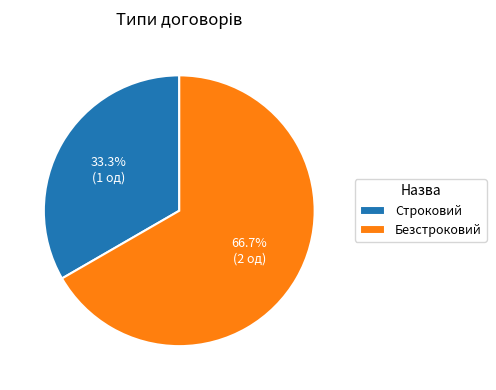

Rank the categories by value from highest to lowest.

Безстроковий, Строковий